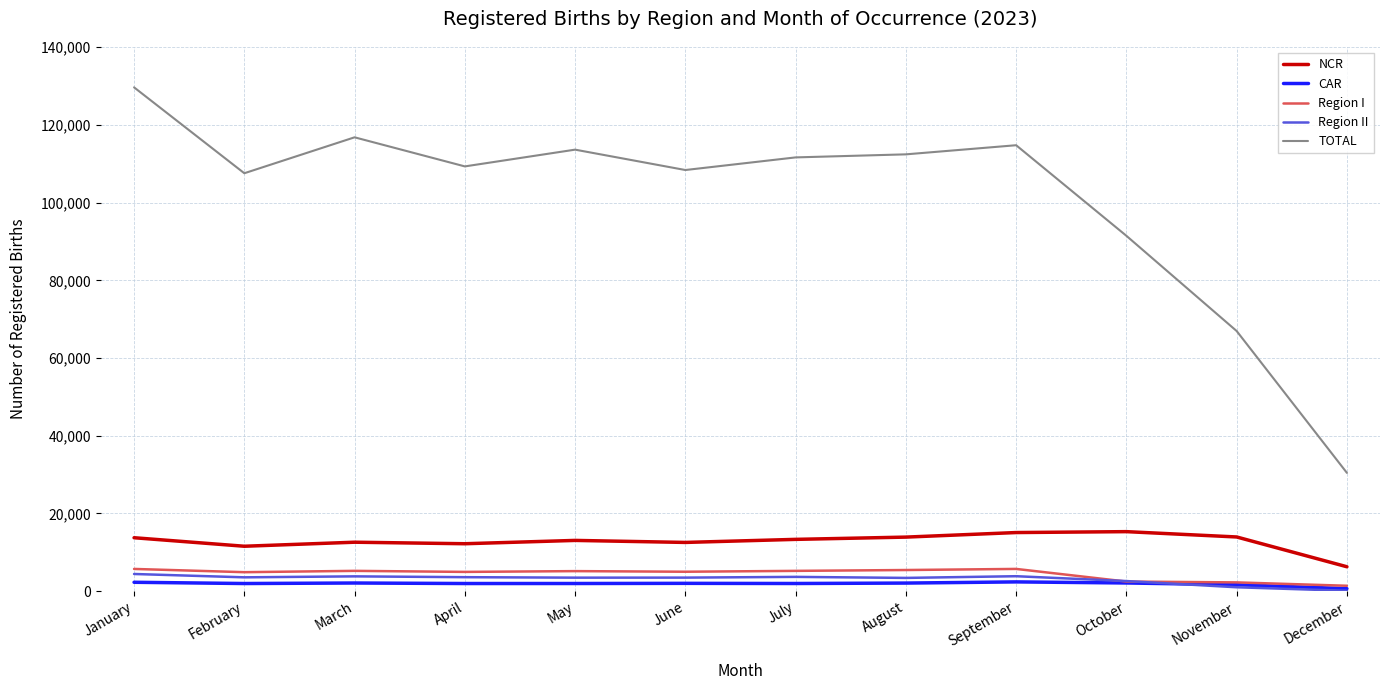

True or false: Region I and NCR intersect in this chart.

False